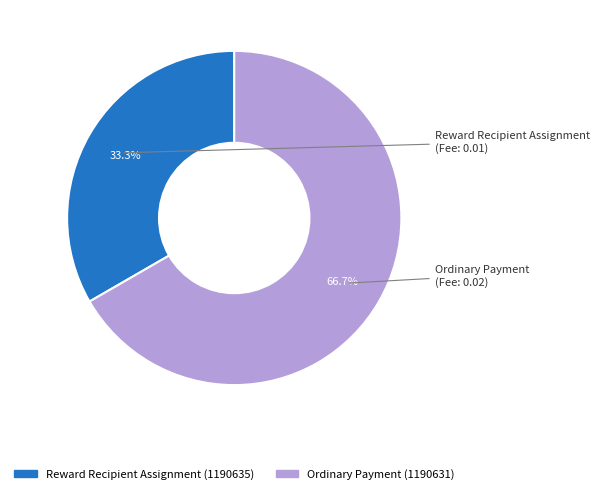

How many segments does this pie chart have?

2